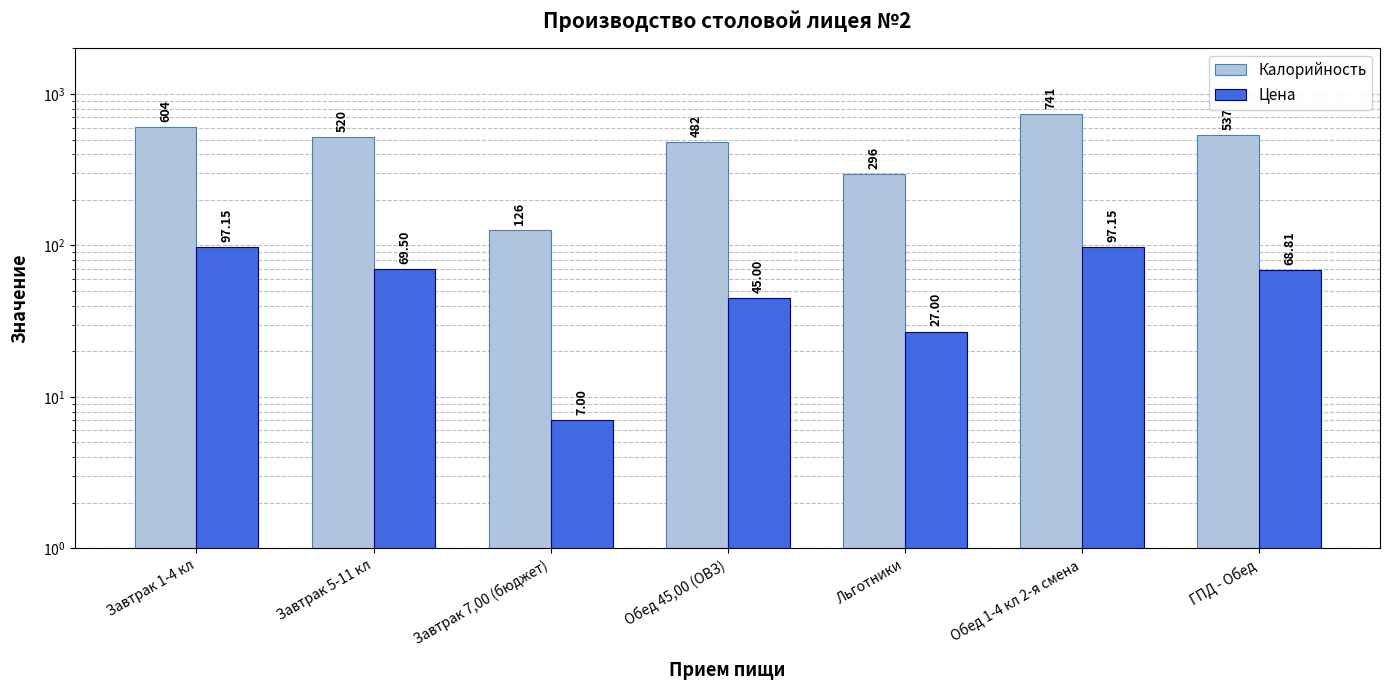

At which category is the sum across all series the highest?

Обед 1-4 кл 2-я смена